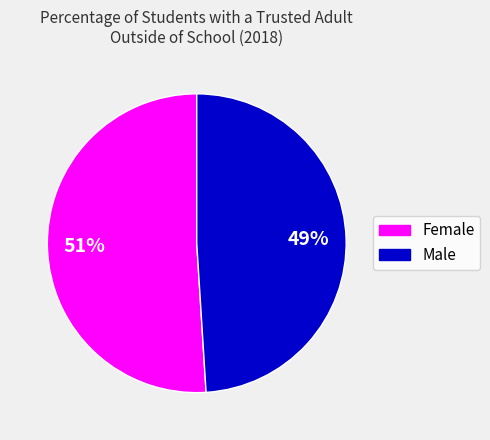

Is there a majority slice in this chart?

Yes